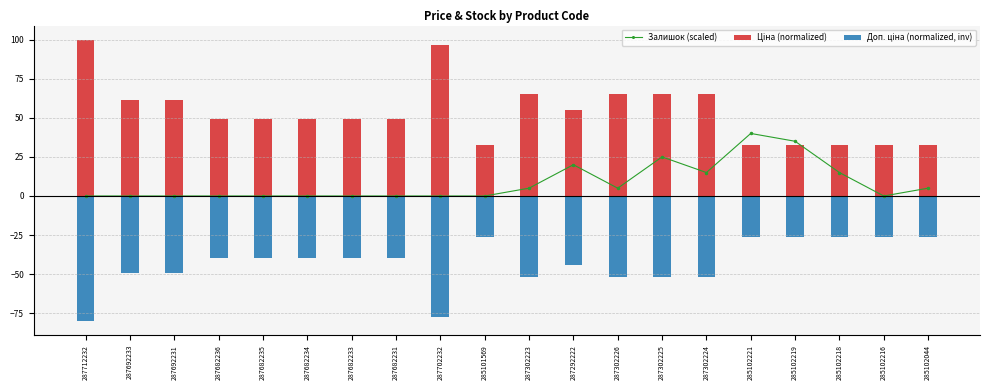

What is the maximum value for Доп. ціна (normalized, inv)?

-26.0